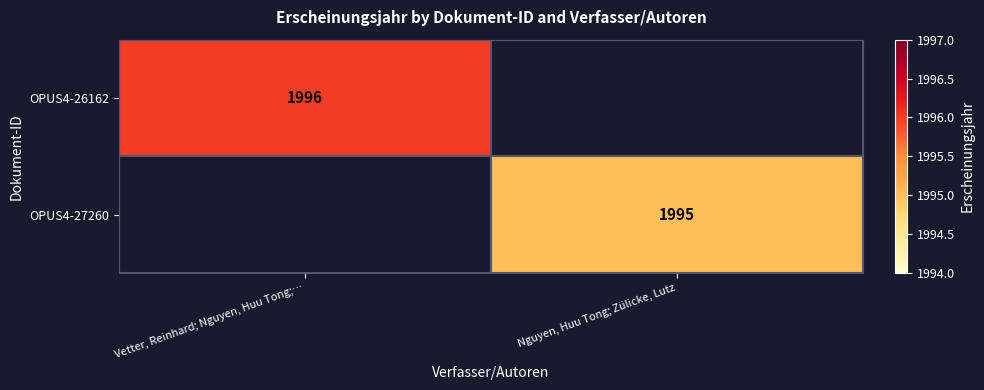

The OPUS4-26162 series shows 1996 at Vetter, Reinhard; Nguyen, Huu Tong;…. True or false?

True